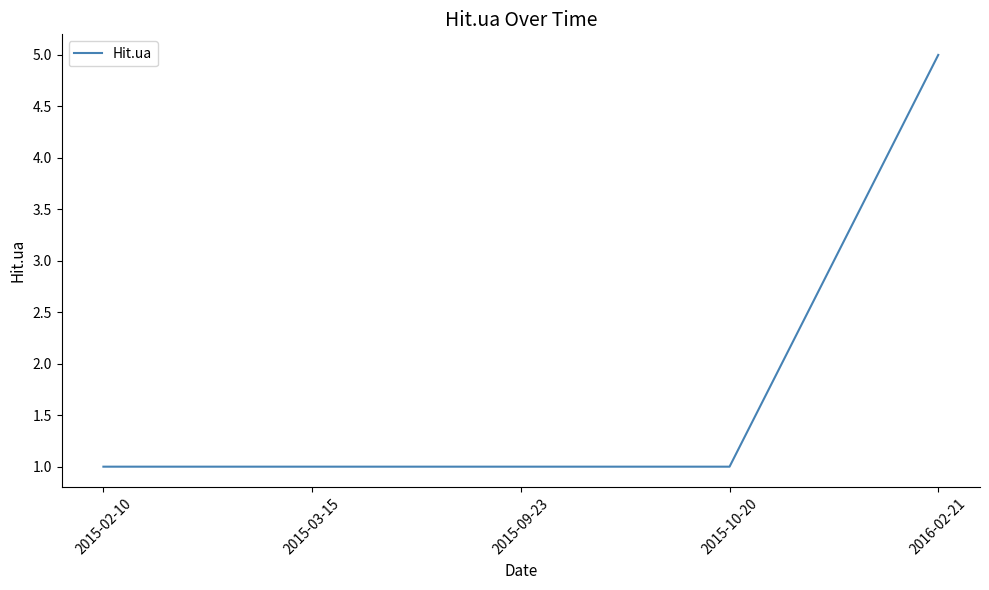

What position from the right is 2016-02-21?

1